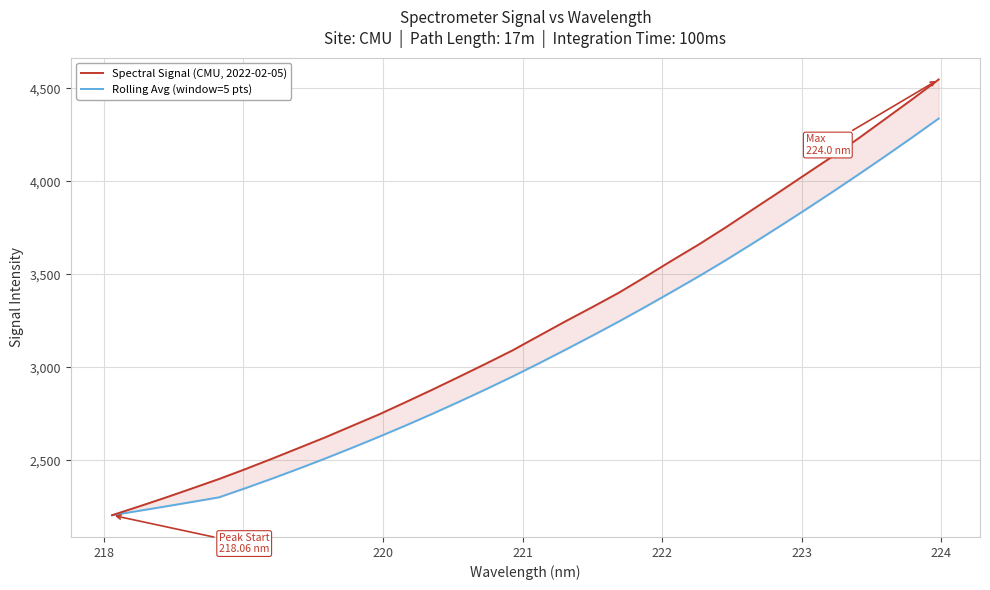

Is it true that Rolling Avg (window=5 pts) equals 7058.0 at 27?

False